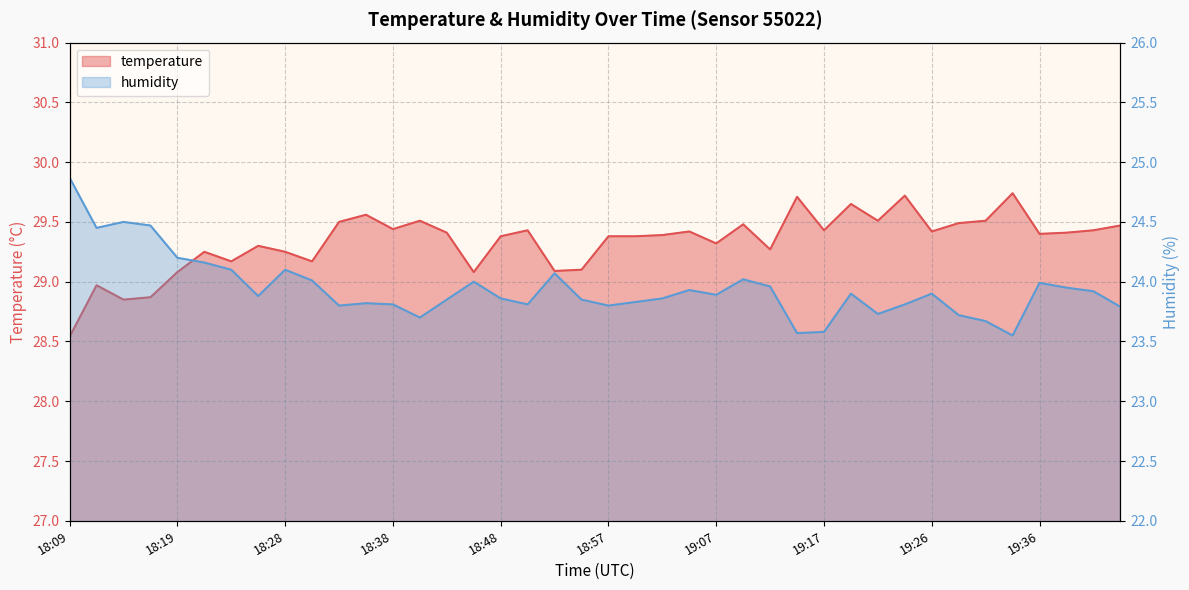

Rank the series by their maximum value, from highest to lowest.

temperature, humidity